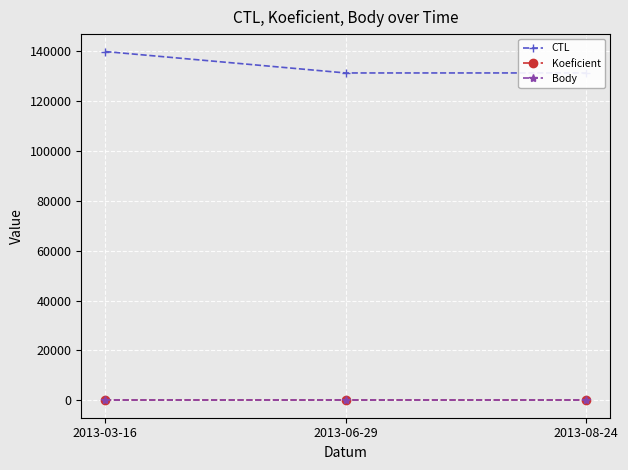

Which series changed the most between 2013-03-16 and 2013-08-24?

CTL